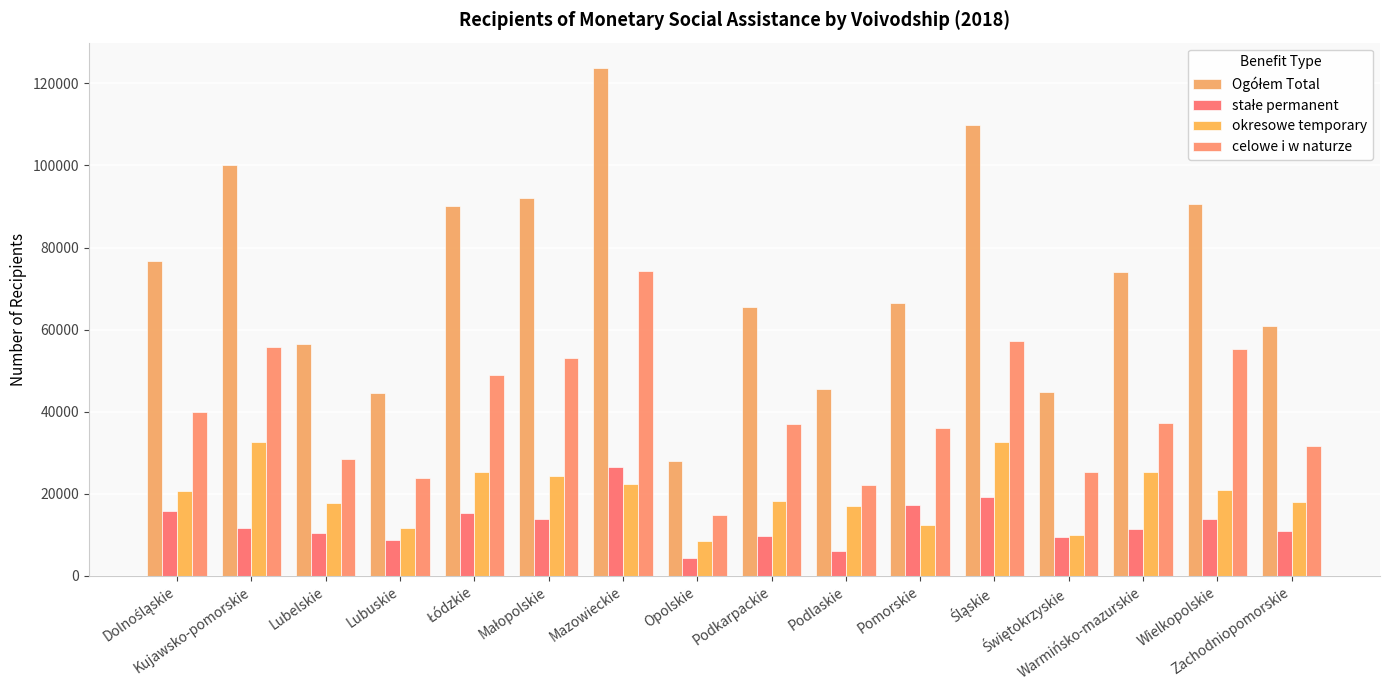

What is the lowest value of the stałe permanent series?

4400